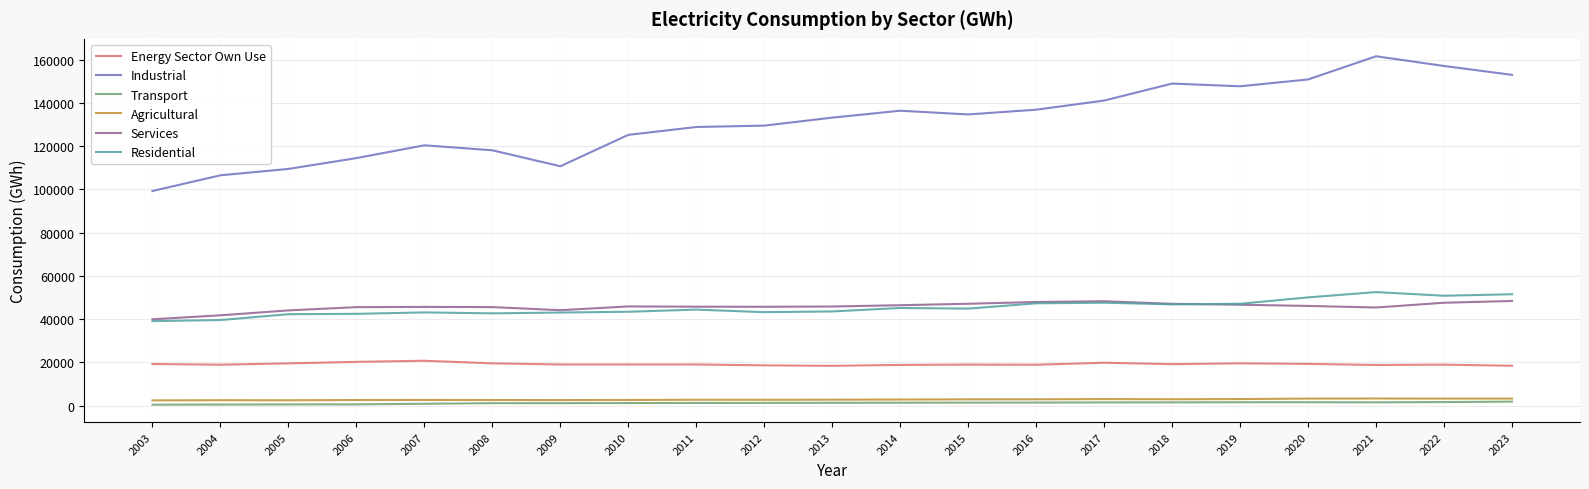

What is the difference between the Transport values at 2003 and 2023?

1391.7